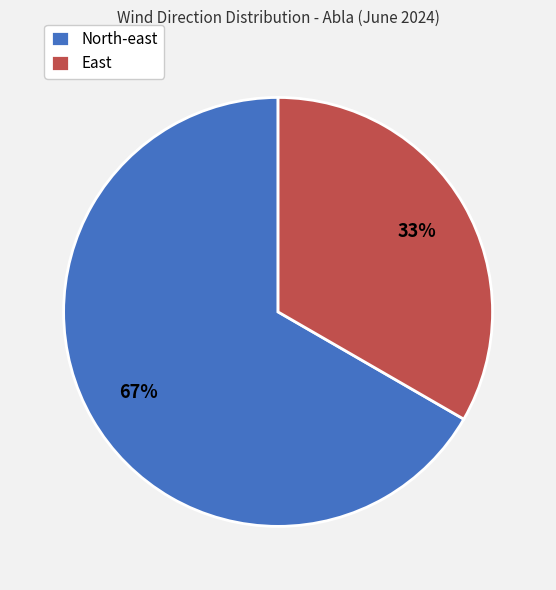

To the nearest percent, what is the average slice percentage?

50%